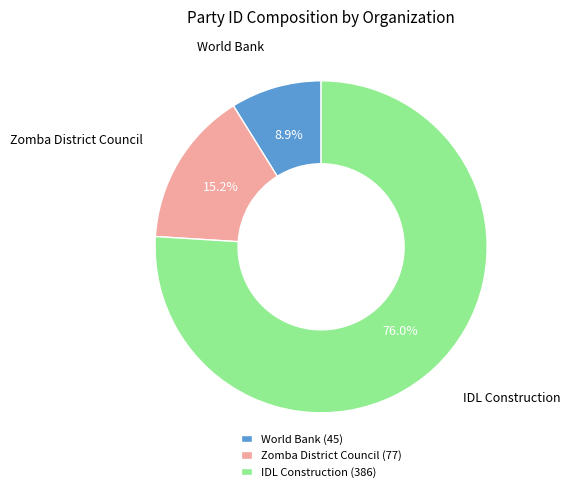

Which slice is the smallest?

World Bank